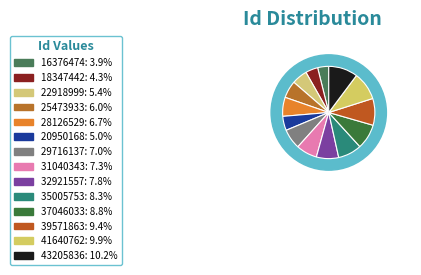

How many segments does this pie chart have?

14